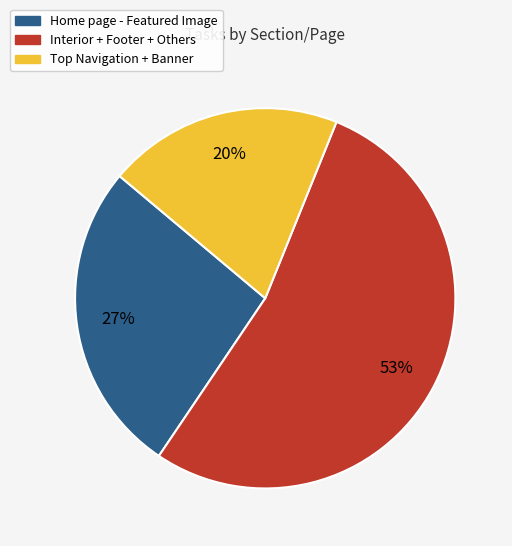

How many slices are in this pie chart?

3